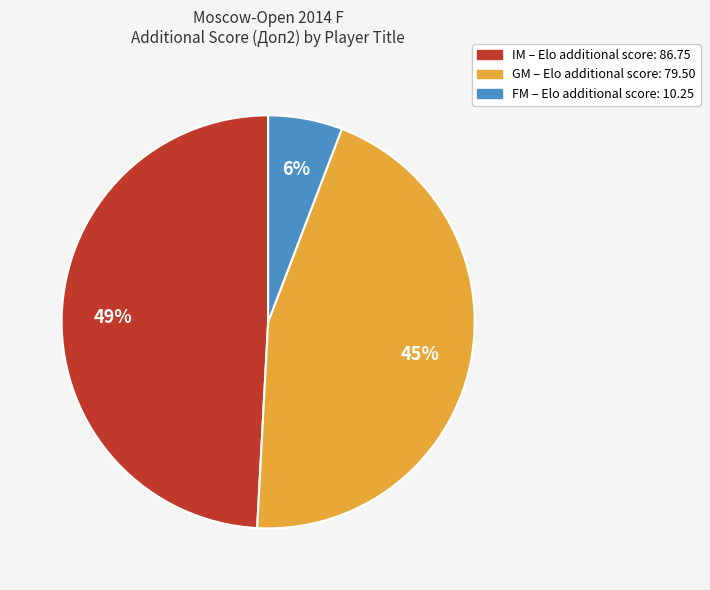

Between IM and GM, which is larger?

IM